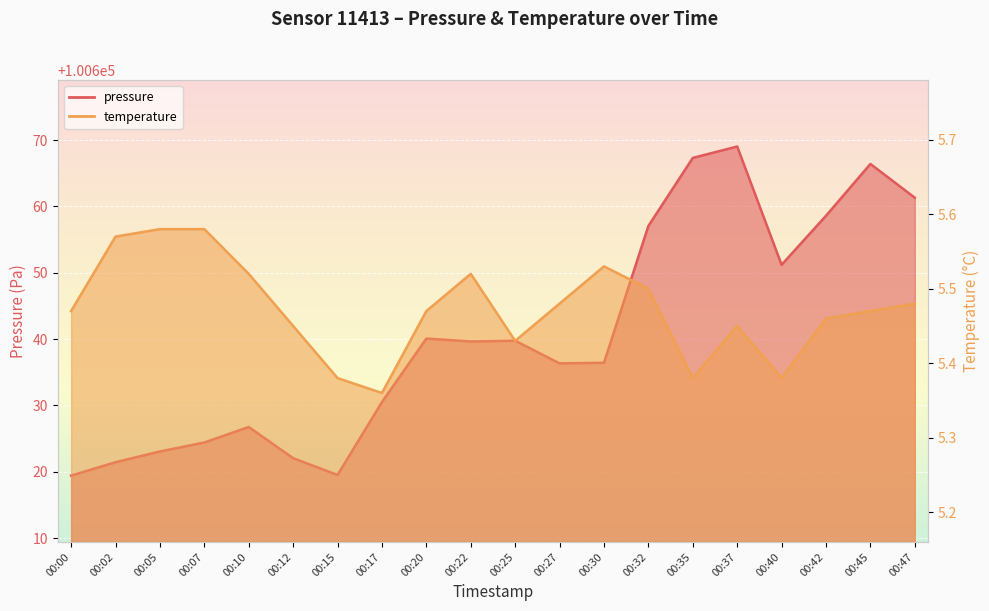

What is the difference between the maximum and second lowest values in the temperature series?

0.2